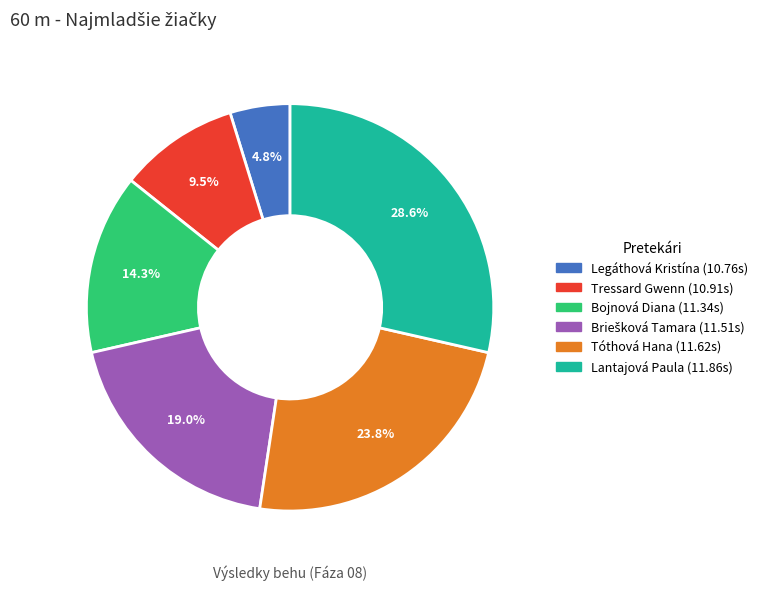

Is there a majority slice in this chart?

No